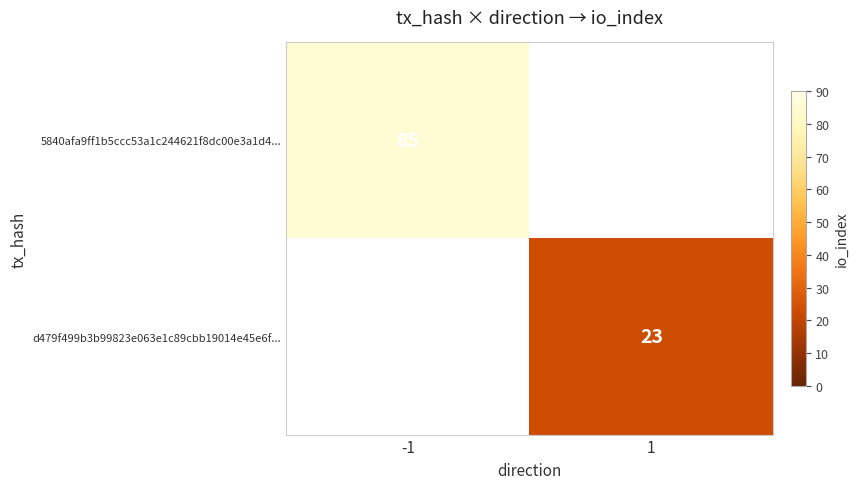

Is the value of 5840afa9ff1b5ccc53a1c244621f8dc00e3a1d4... at -1 greater than the value of d479f499b3b99823e063e1c89cbb19014e45e6f... at 1?

Yes